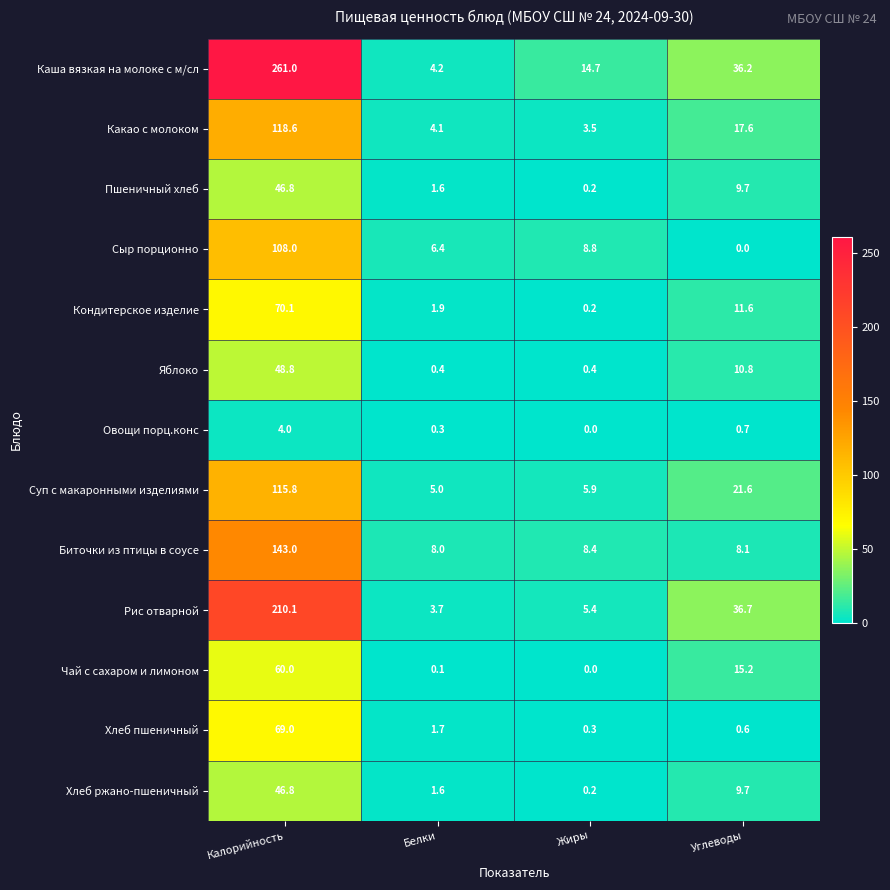

At which category is the sum across all series the highest?

Калорийность